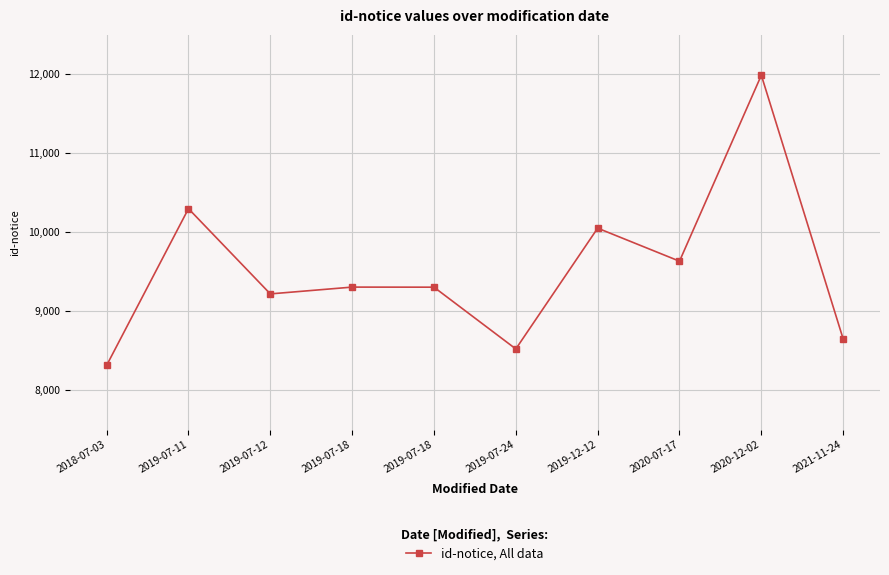

How many lines are shown in the chart?

1